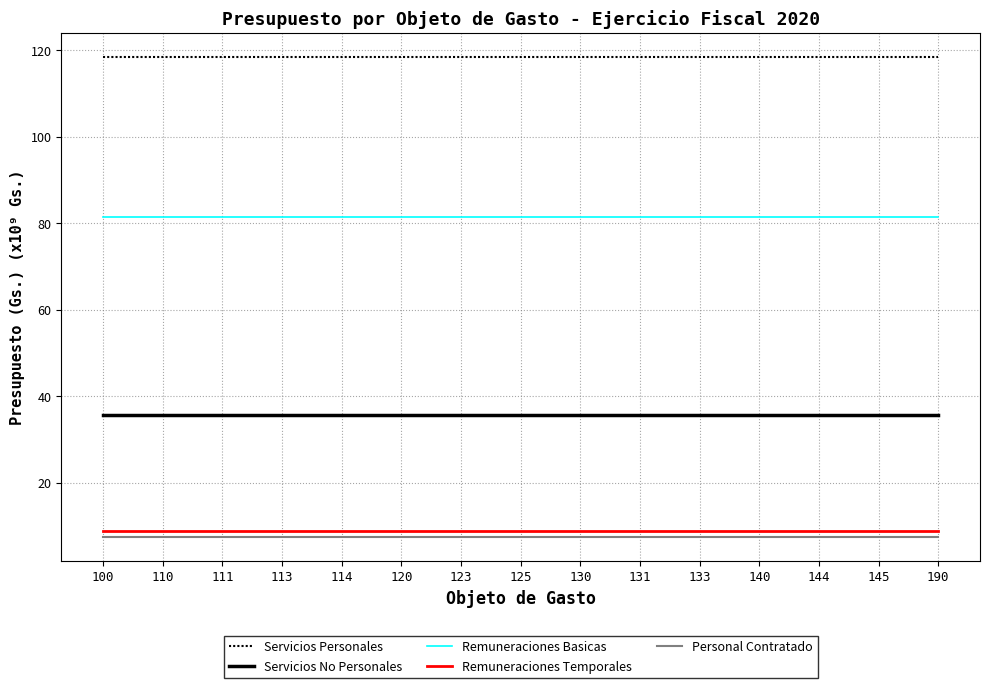

The value of Personal Contratado at 130 is 7.5. True or false?

True